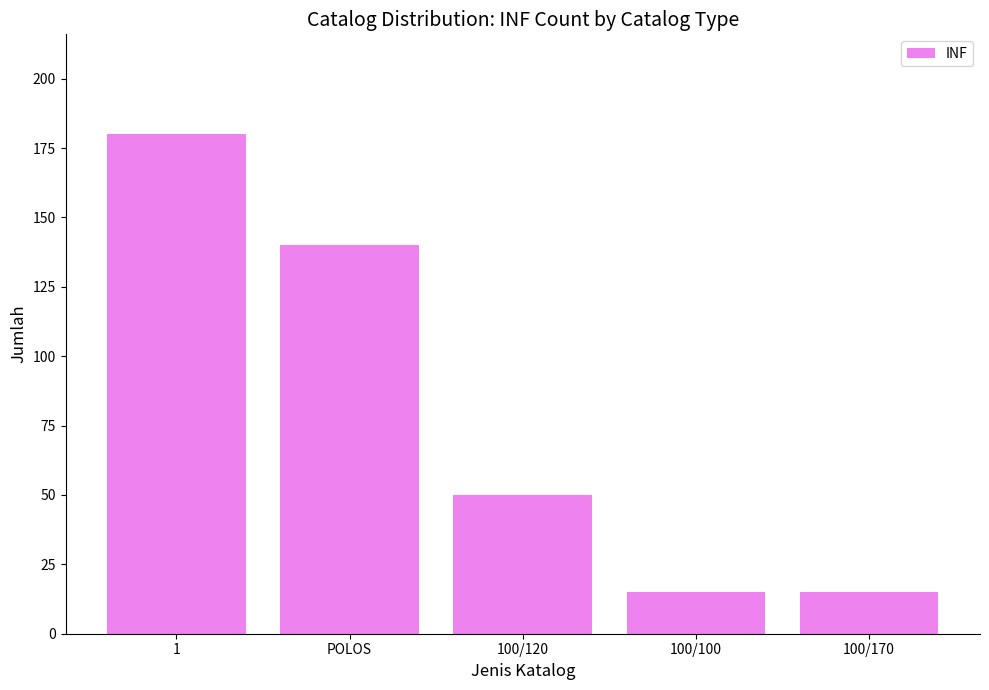

How many categories are shown in the chart?

5